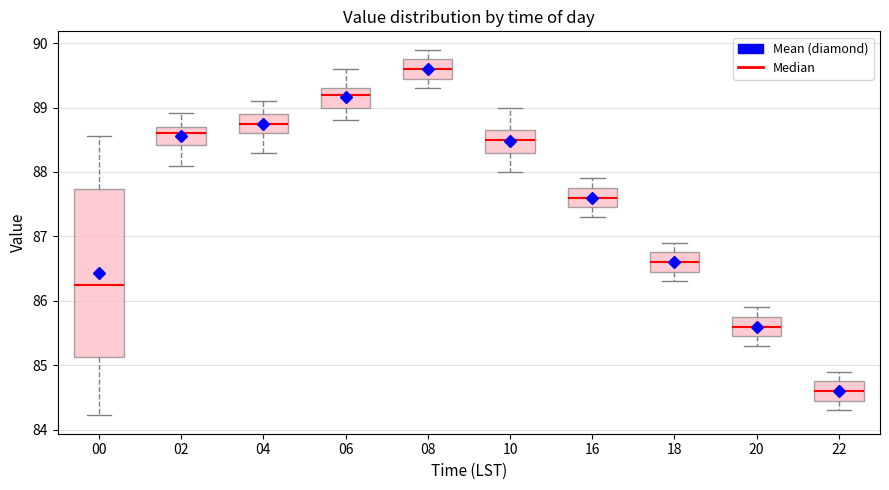

Reading left to right, read every box against the y-axis: the position of its median line, the range the box covers, and the ends of its whiskers. The values are not printed on the chart, so give them approximately, as read against the axis.

00: median 86.2, box 85.1 to 87.7, whiskers 84.2 to 88.6
02: median 88.6, box 88.4 to 88.7, whiskers 88.1 to 88.9
04: median 88.8, box 88.6 to 88.9, whiskers 88.3 to 89.1
06: median 89.2, box 89.0 to 89.3, whiskers 88.8 to 89.6
08: median 89.6, box 89.5 to 89.8, whiskers 89.3 to 89.9
10: median 88.5, box 88.3 to 88.7, whiskers 88.0 to 89.0
16: median 87.6, box 87.5 to 87.8, whiskers 87.3 to 87.9
18: median 86.6, box 86.5 to 86.8, whiskers 86.3 to 86.9
20: median 85.6, box 85.5 to 85.8, whiskers 85.3 to 85.9
22: median 84.6, box 84.5 to 84.8, whiskers 84.3 to 84.9